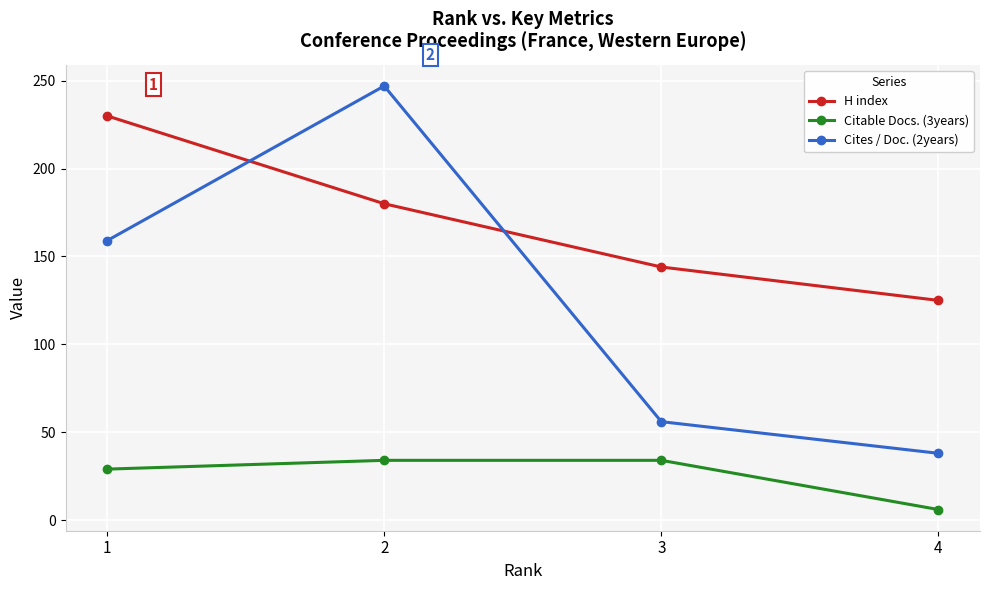

Which series changed the most between 1 and 4?

Cites / Doc. (2years)